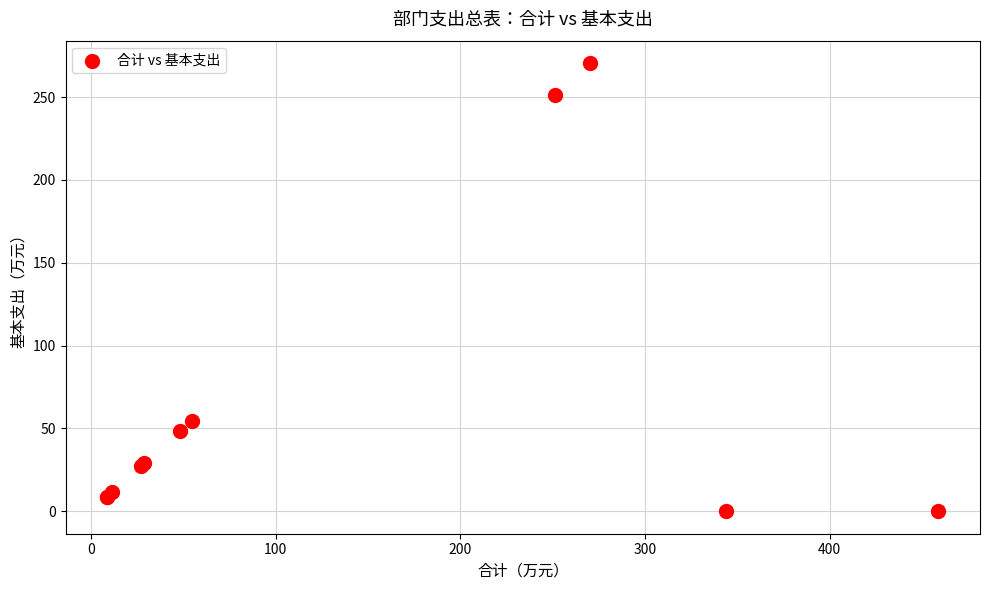

What Y value in the scatter plot is closest to 135?

54.6